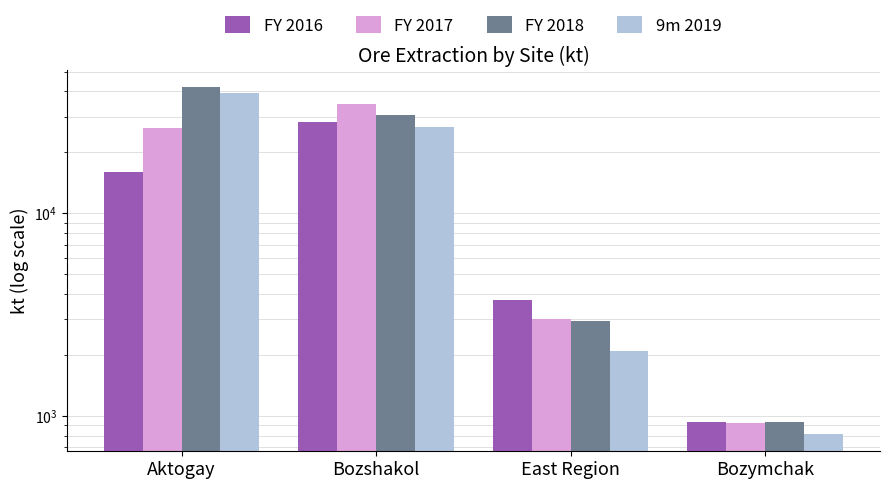

Is the value of FY 2018 at Bozshakol greater than the value of 9m 2019 at East Region?

Yes